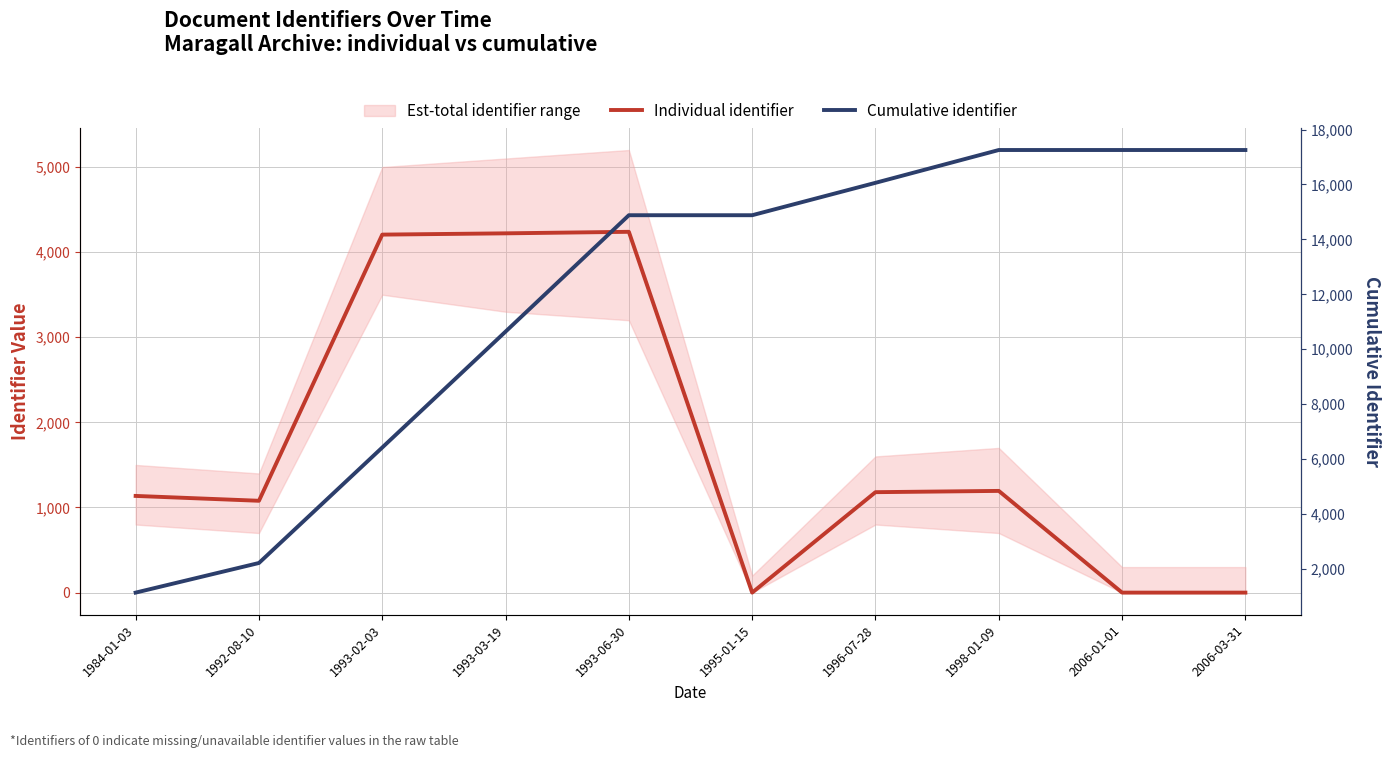

True or false: Cumulative identifier and Individual identifier cross at least once.

False